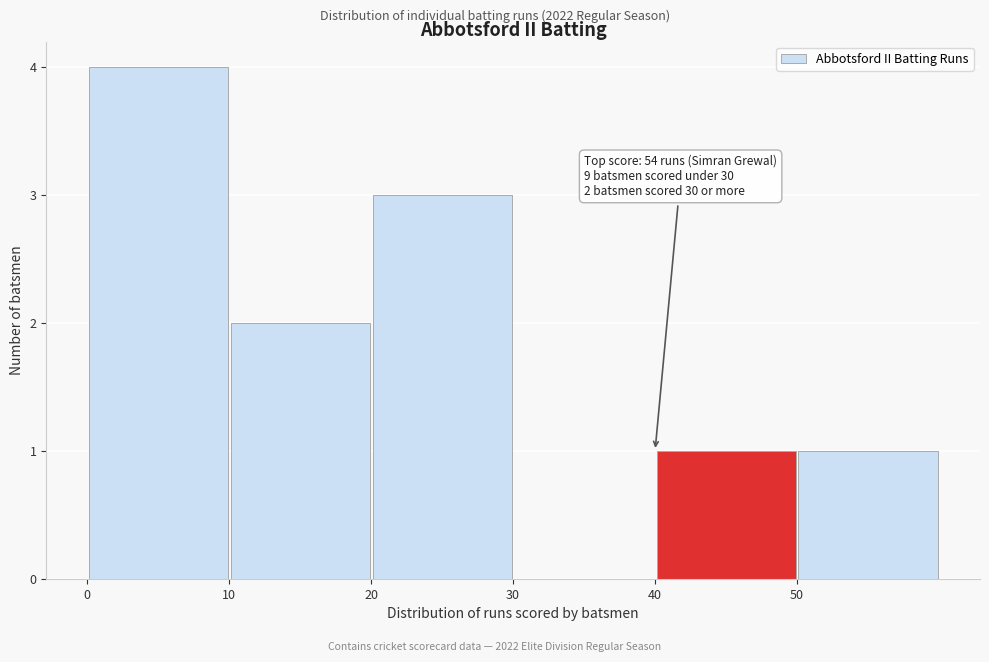

Over which range of the x-axis is the bar tallest?

0 to 10